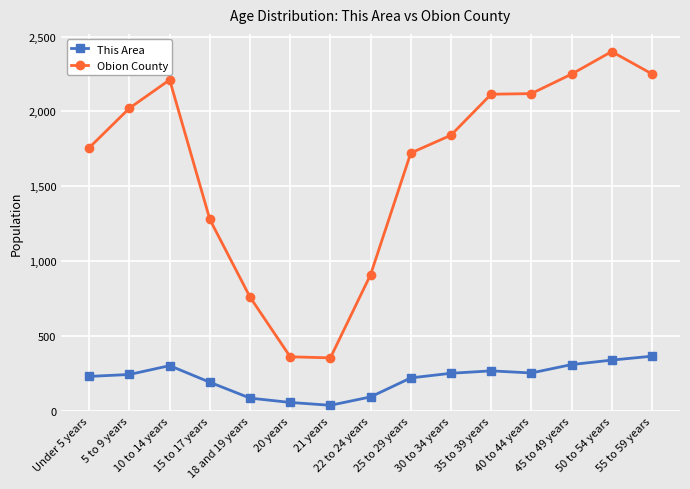

True or false: Obion County and This Area intersect in this chart.

False